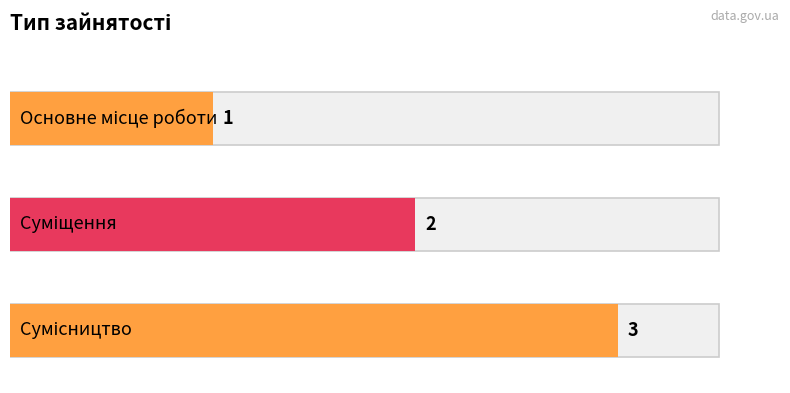

Are the bars horizontal?

Yes